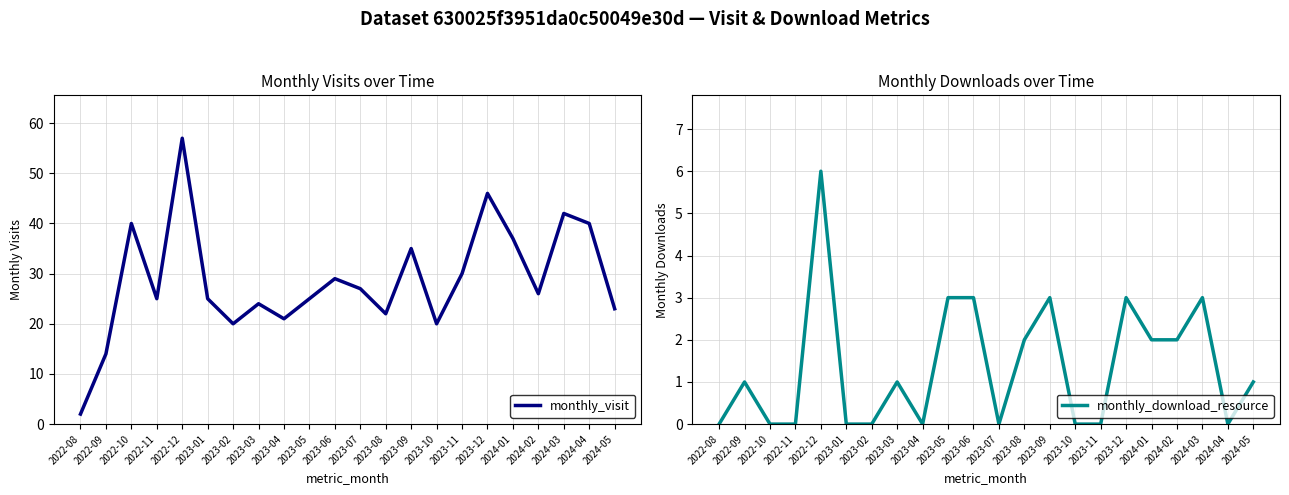

At which label does monthly_visit first exceed 26?

2022-10